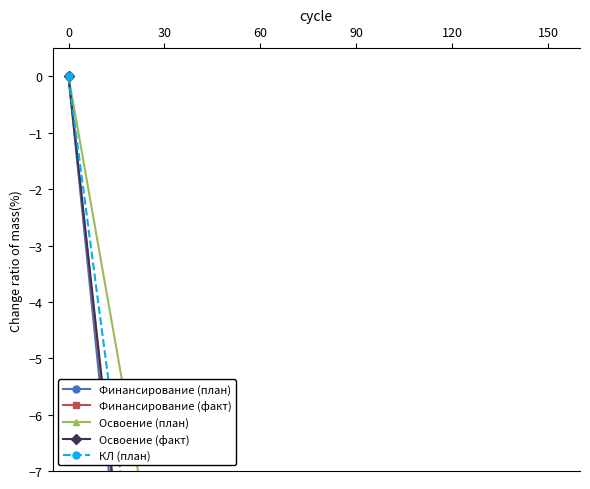

What is the value of the КЛ (план) point at the 3rd from the left?

-100.0